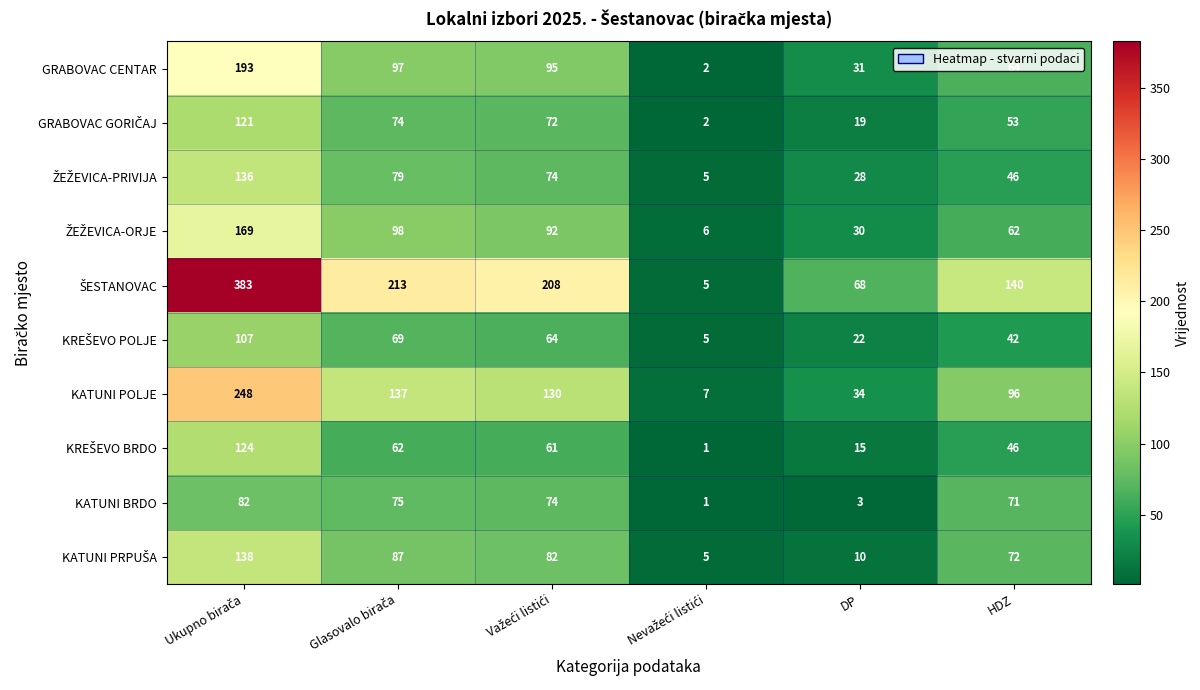

Is it true that KATUNI POLJE equals 49 at DP?

False